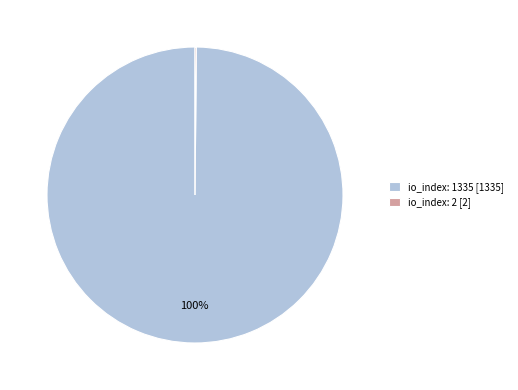

Is there a majority slice in this chart?

Yes